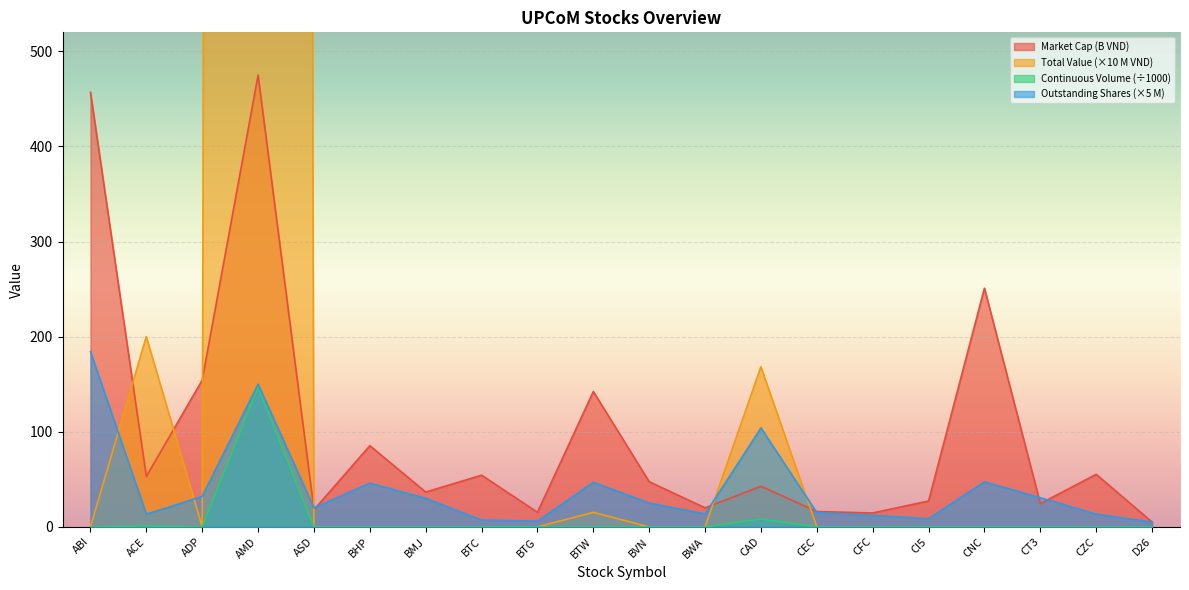

What is the label of the 13th point from the left?

CAD